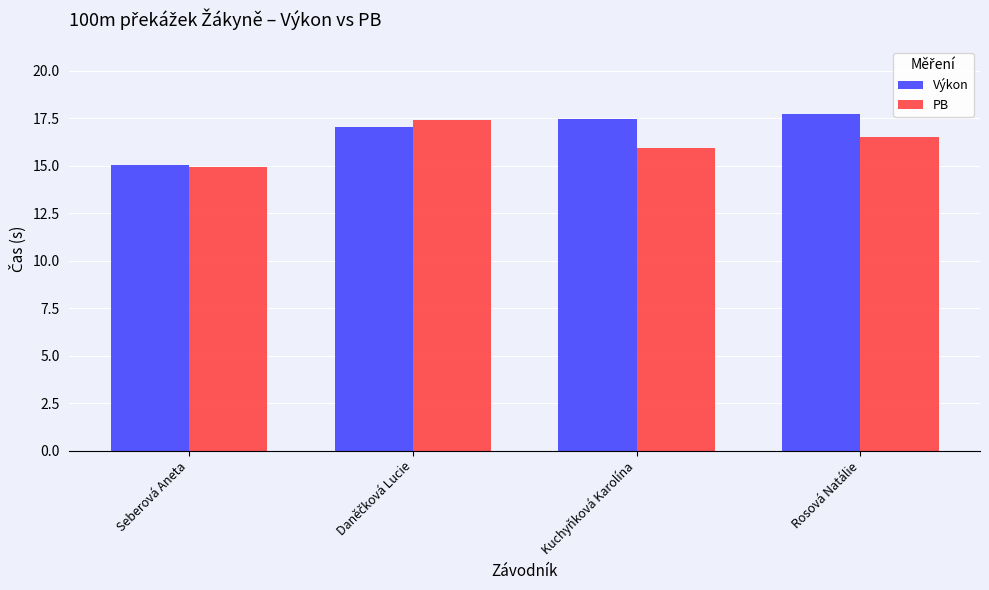

At which label does Výkon reach its minimum?

Seberová Aneta